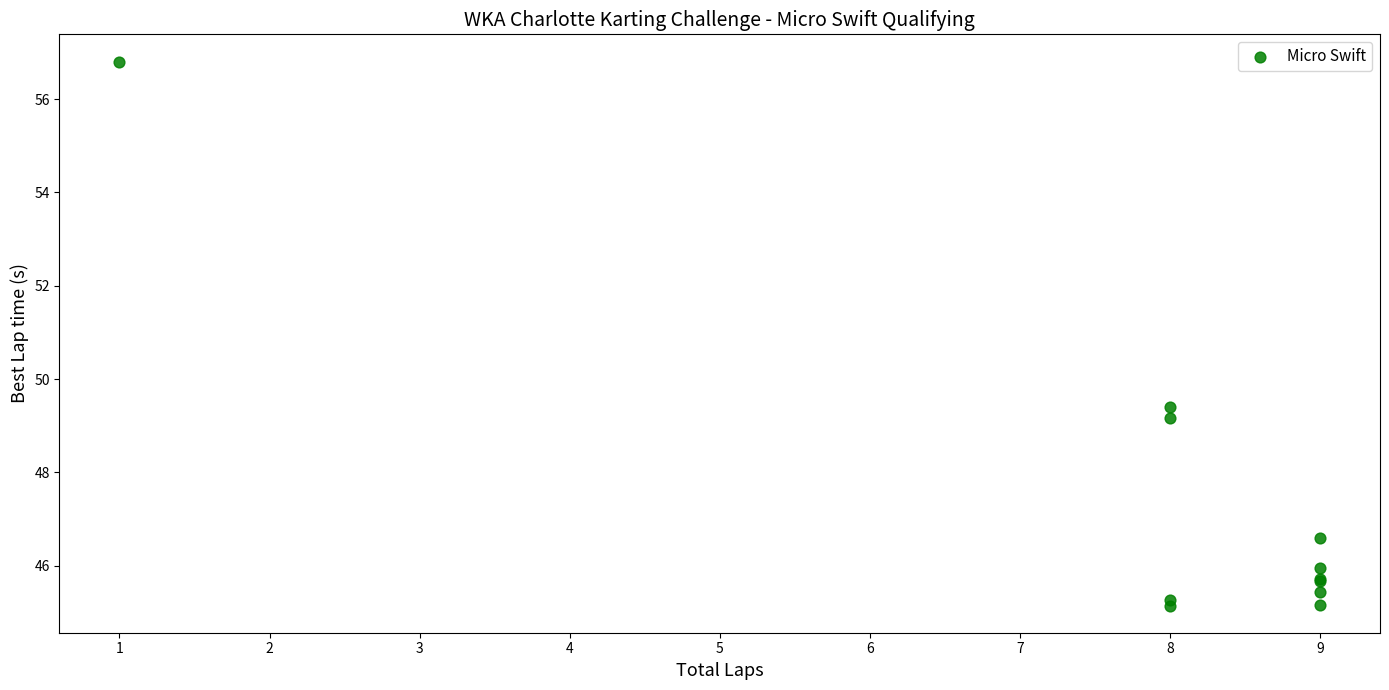

What Y value in the scatter plot is closest to 50?

49.4